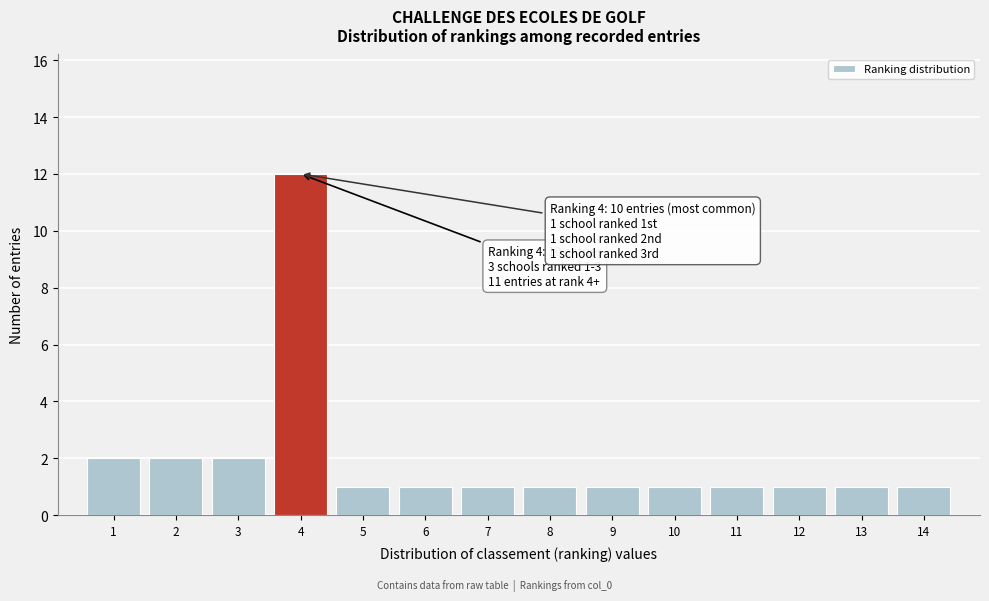

Reading left to right, what are all the values shown in this chart?

1=2	2=2	3=2	4=12	5=1	6=1	7=1	8=1	9=1	10=1	11=1	12=1	13=1	14=1